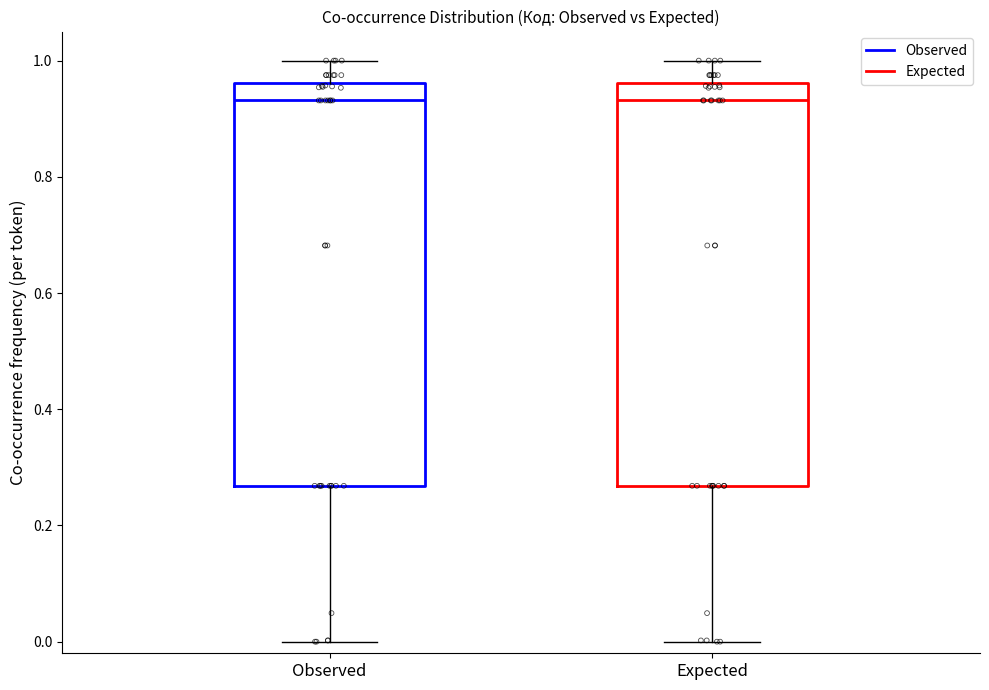

Reading left to right, read every box against the y-axis: the position of its median line, the range the box covers, and the ends of its whiskers. The values are not printed on the chart, so give them approximately, as read against the axis.

Observed: median 0.94, box 0.26 to 0.96, whiskers 0.00 to 1.00
Expected: median 0.94, box 0.26 to 0.96, whiskers 0.00 to 1.00